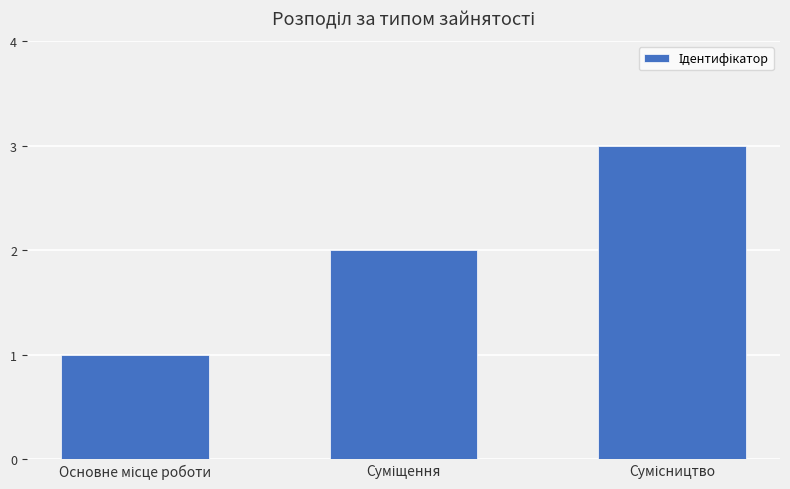

How many values are below 2?

1